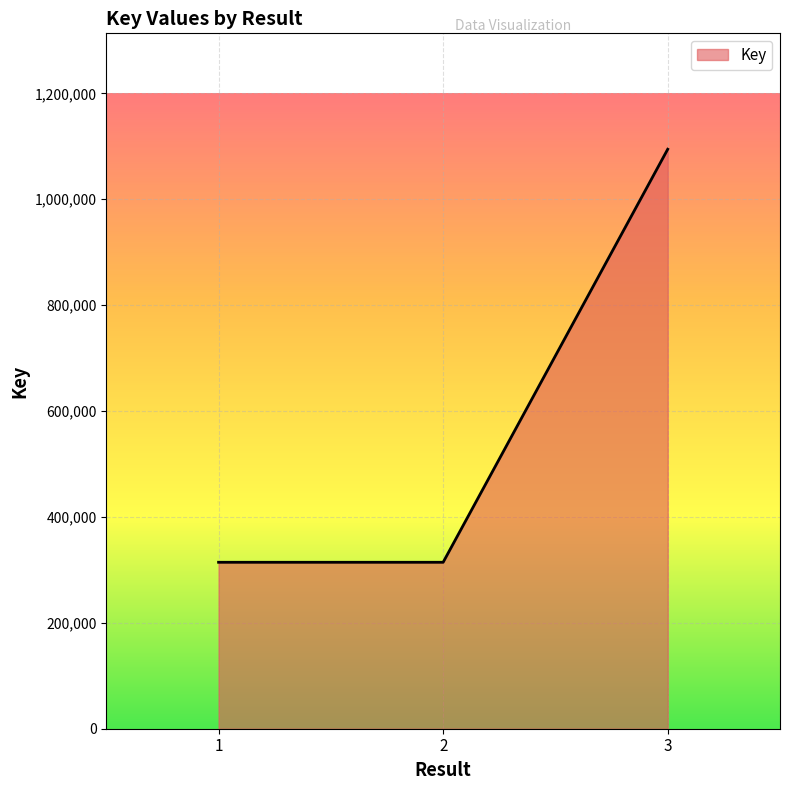

What is the average value?

574360